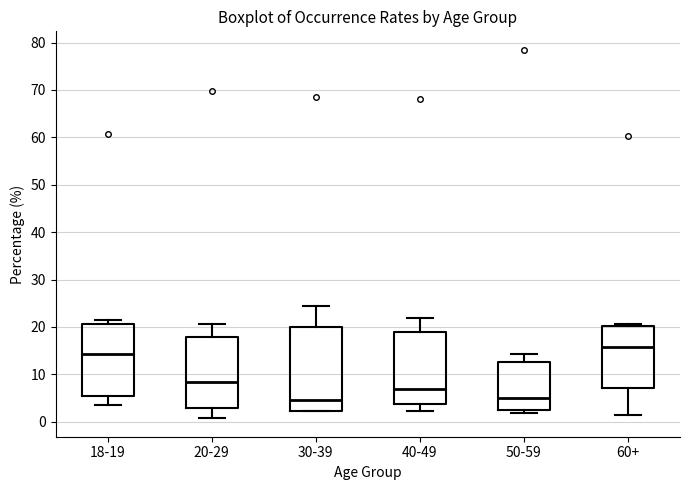

Where is the upper edge of the box for 60+ on the y-axis? The values are not printed on the chart, so give them approximately, as read against the axis.

20